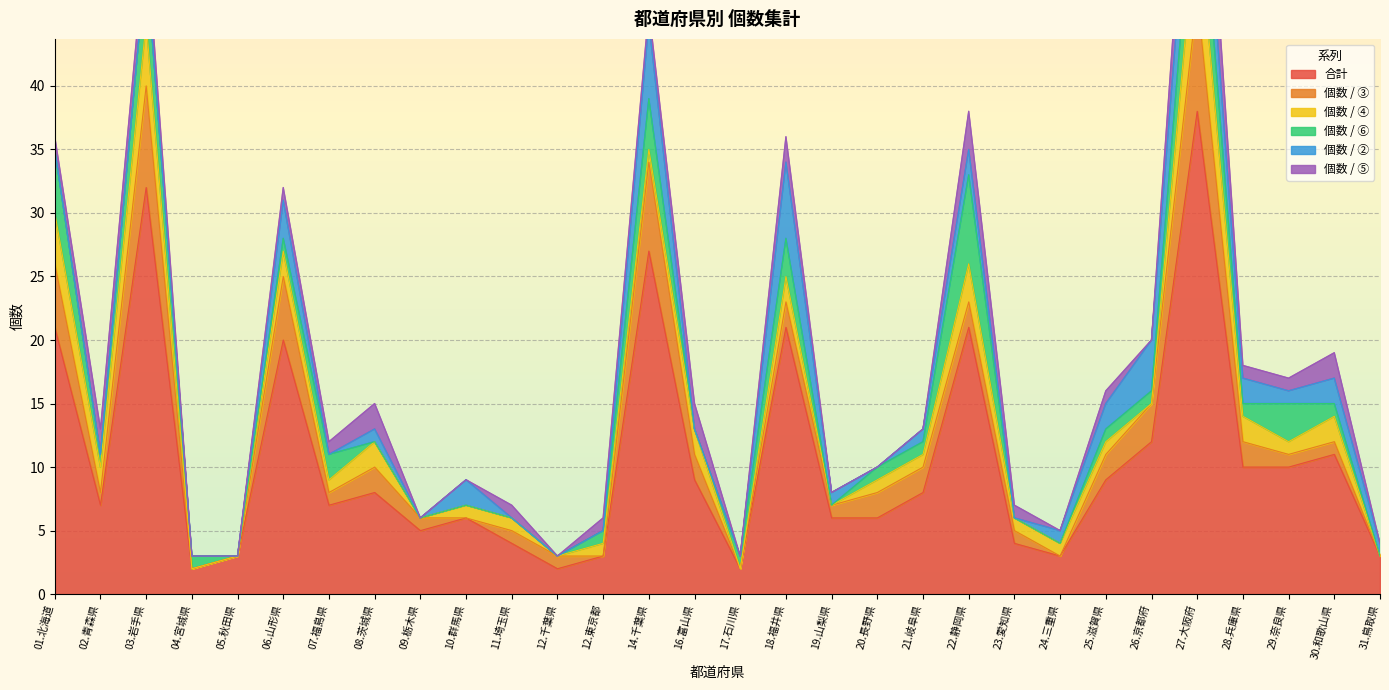

Rank the categories by 合計 value from lowest to highest.

04.宮城県, 12.千葉県, 17.石川県, 05.秋田県, 12.東京都, 24.三重県, 31.鳥取県, 11.埼玉県, 23.愛知県, 09.栃木県, 10.群馬県, 19.山梨県, 20.長野県, 02.青森県, 07.福島県, 08.茨城県, 21.岐阜県, 16.富山県, 25.滋賀県, 28.兵庫県, 29.奈良県, 30.和歌山県, 26.京都府, 06.山形県, 01.北海道, 18.福井県, 22.静岡県, 14.千葉県, 03.岩手県, 27.大阪府